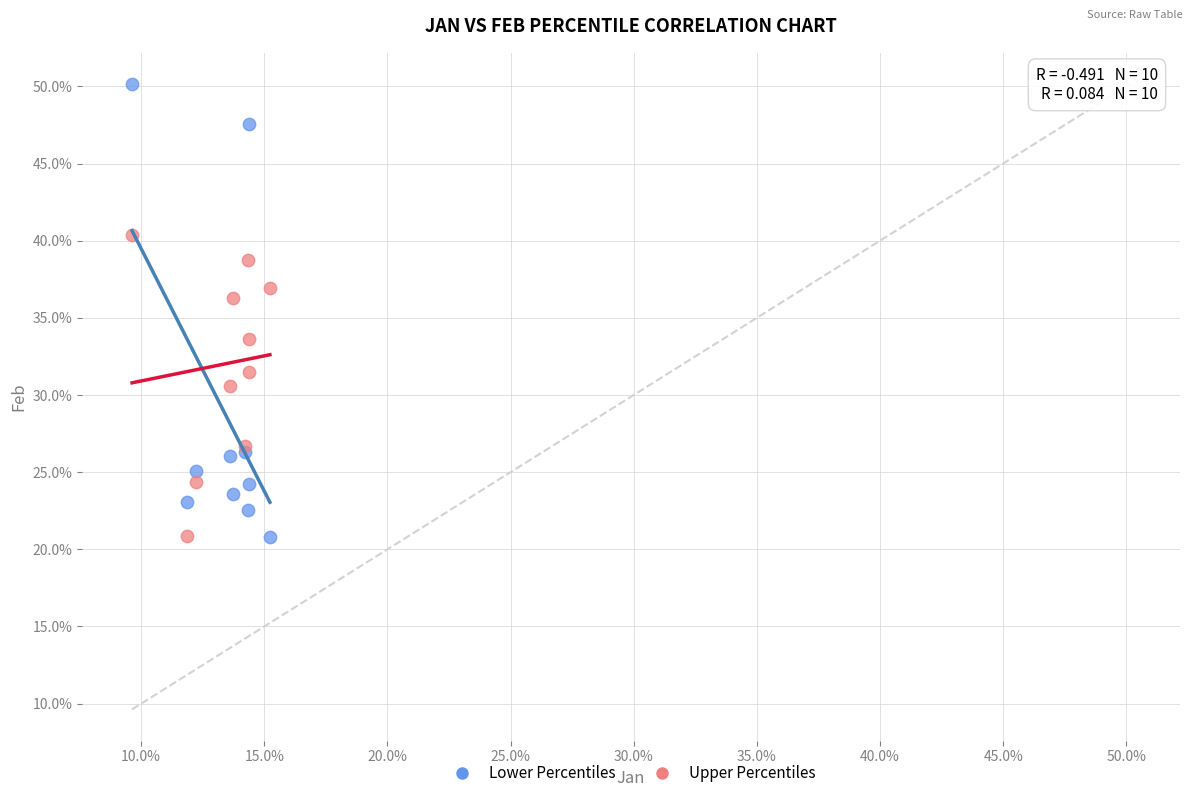

Which series has the largest Y range (max minus min)?

Lower Percentiles